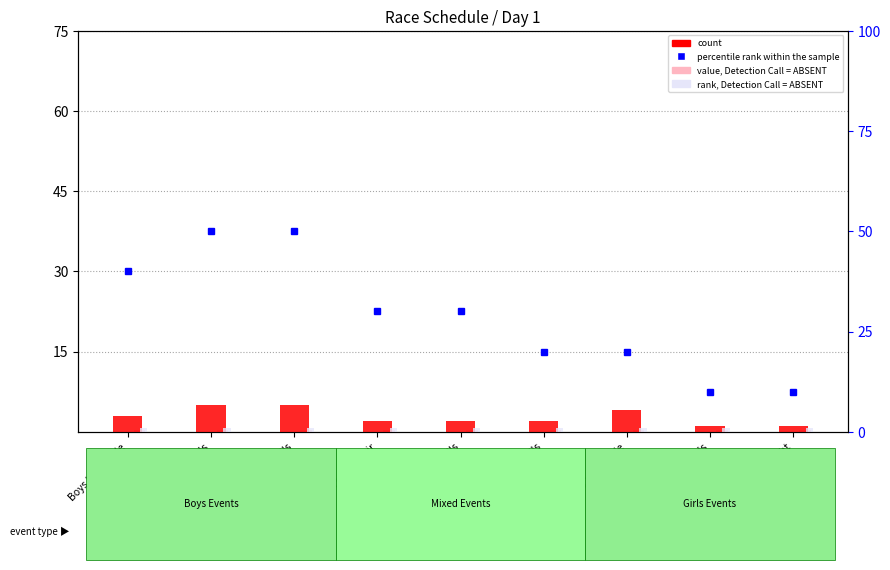

At which category is the sum across all series the highest?

Boys U15 double sculls